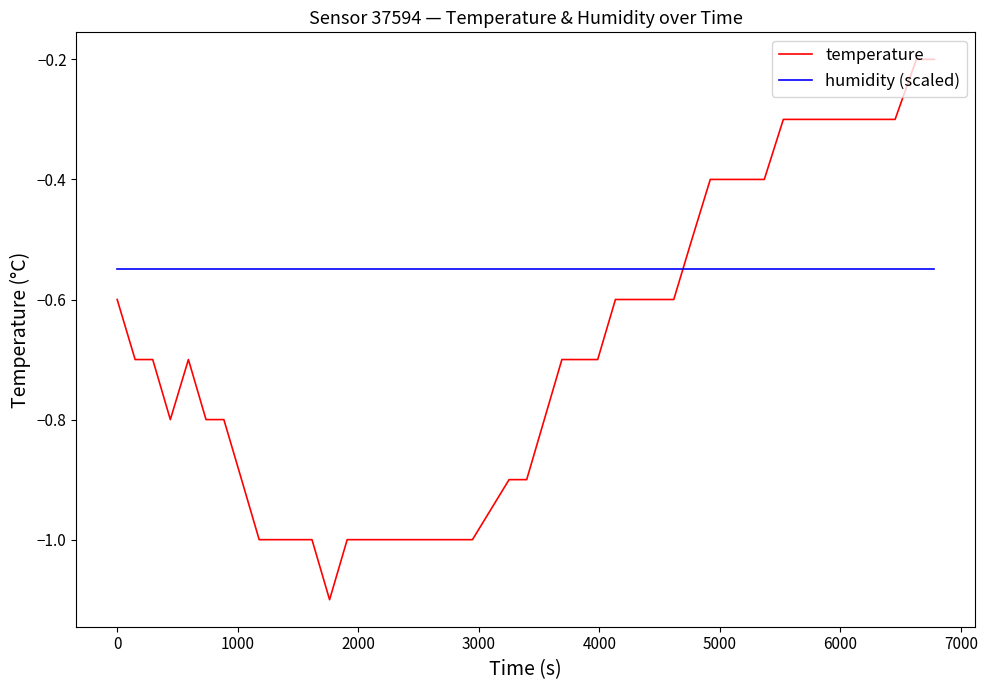

Which series has the largest range (max minus min)?

temperature